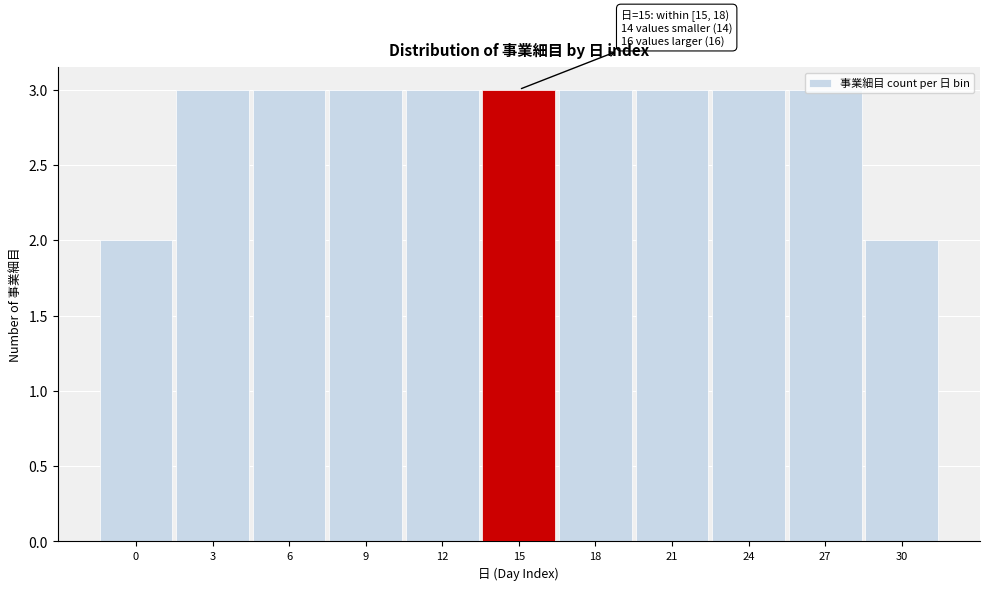

Approximately how many times larger is the value at 6 compared to 12?

1.0